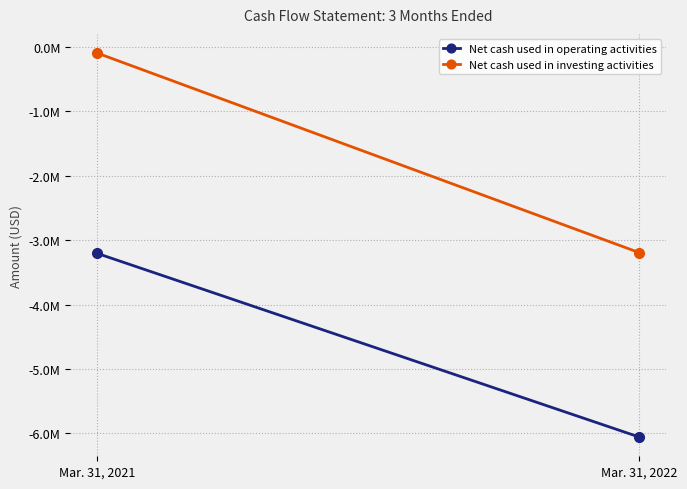

How many distinct data groups are displayed?

2